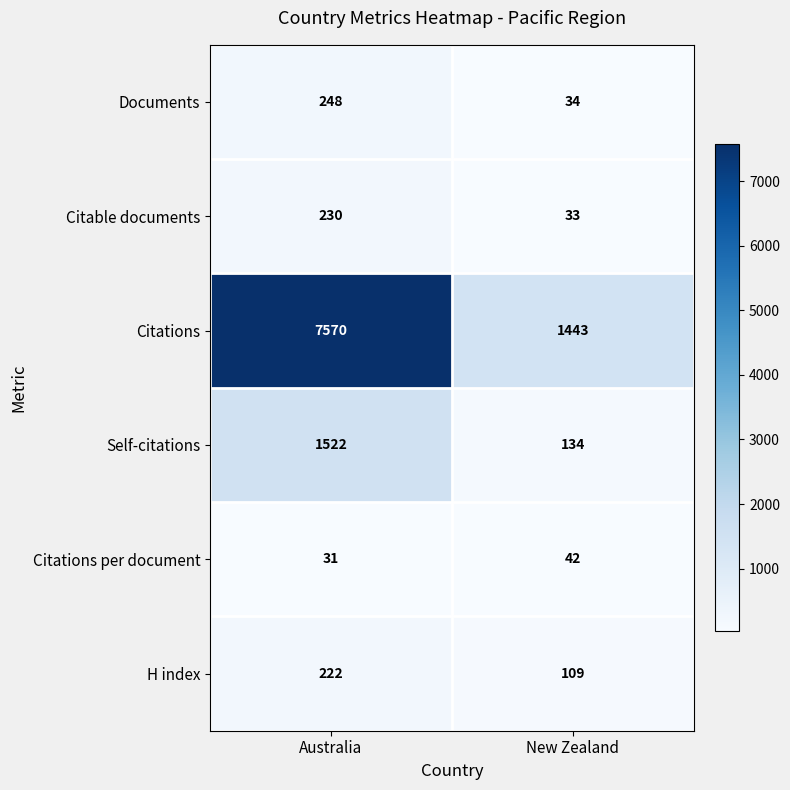

At which category does the chart reach its minimum across all series?

Australia